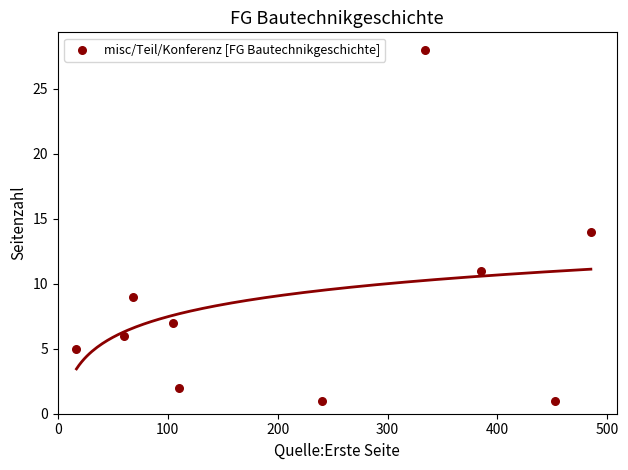

What is the range of X values (max minus min)?

468